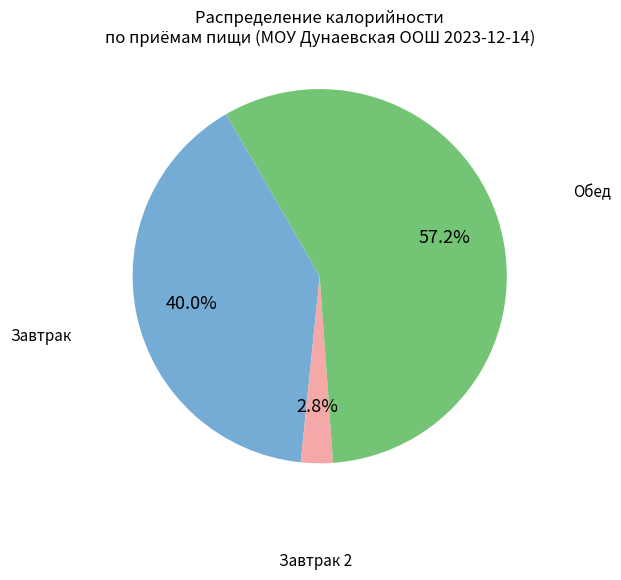

To the nearest percent, what is the difference between the largest and smallest slice percentages?

54%